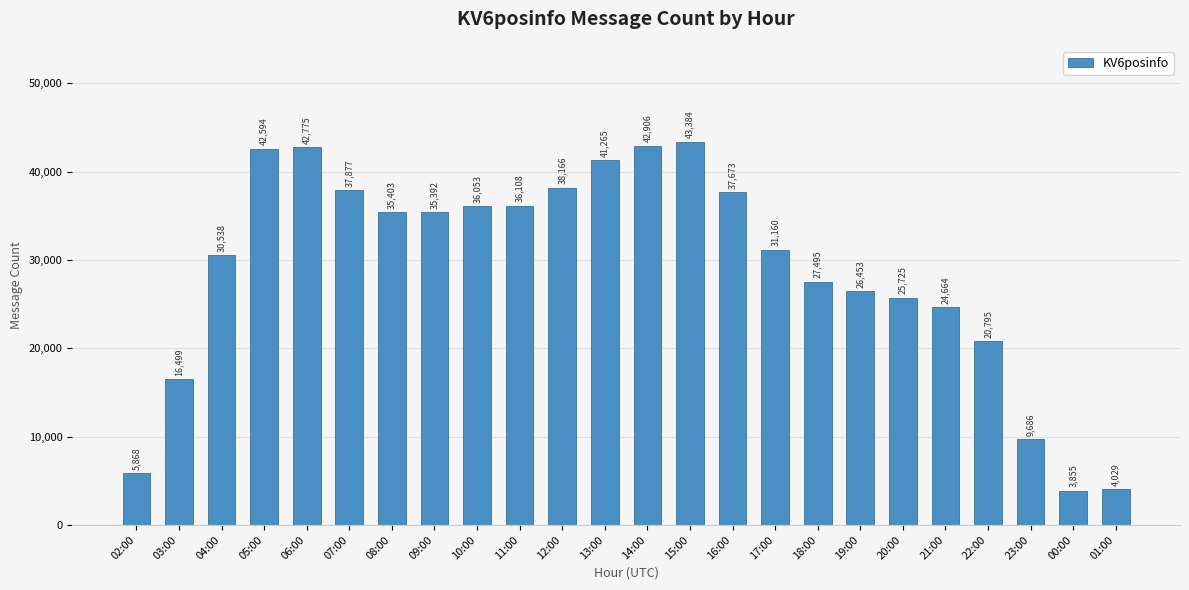

Does the chart contain any negative values?

No